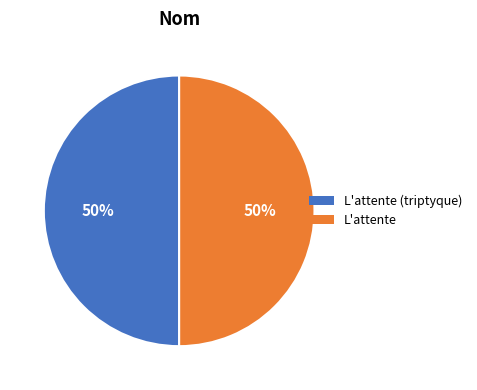

To the nearest percent, what percentage of the pie is L'attente?

50%